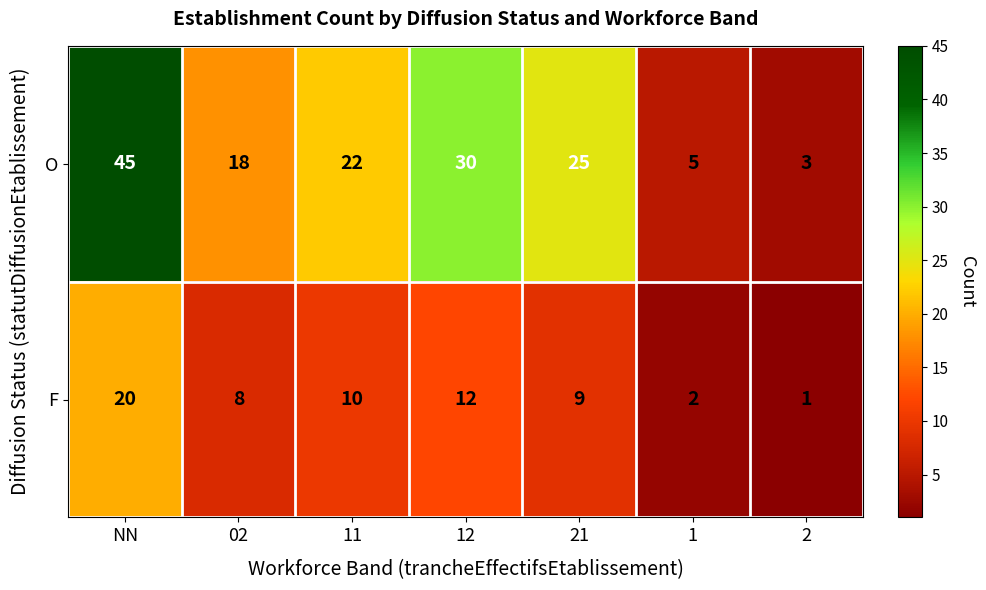

Which series has the largest total across all categories?

O